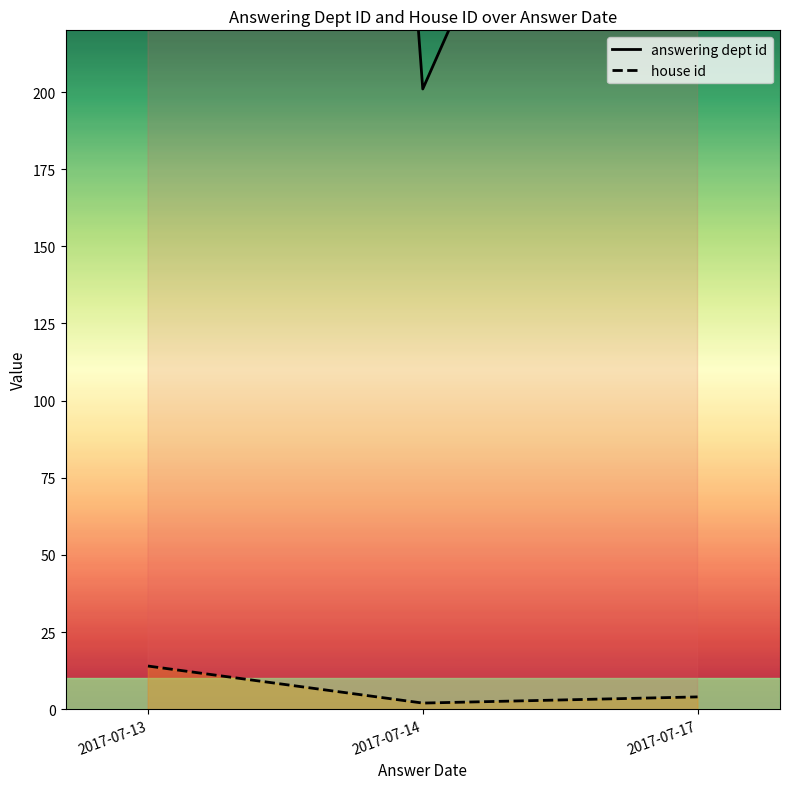

Which series has the largest total across all categories?

answering dept id